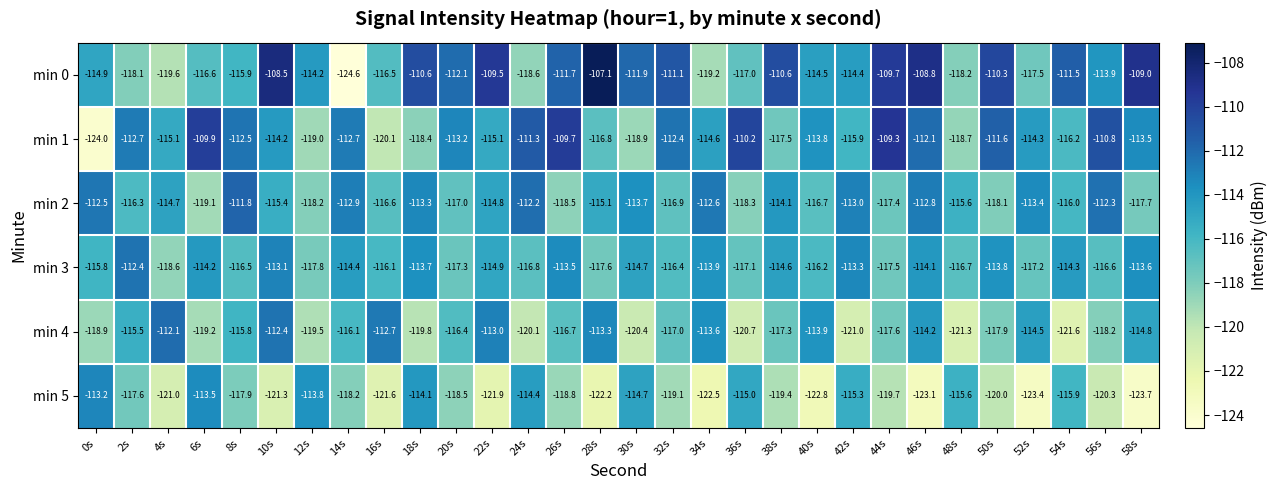

What is the total value across all series at 46s?

-685.1